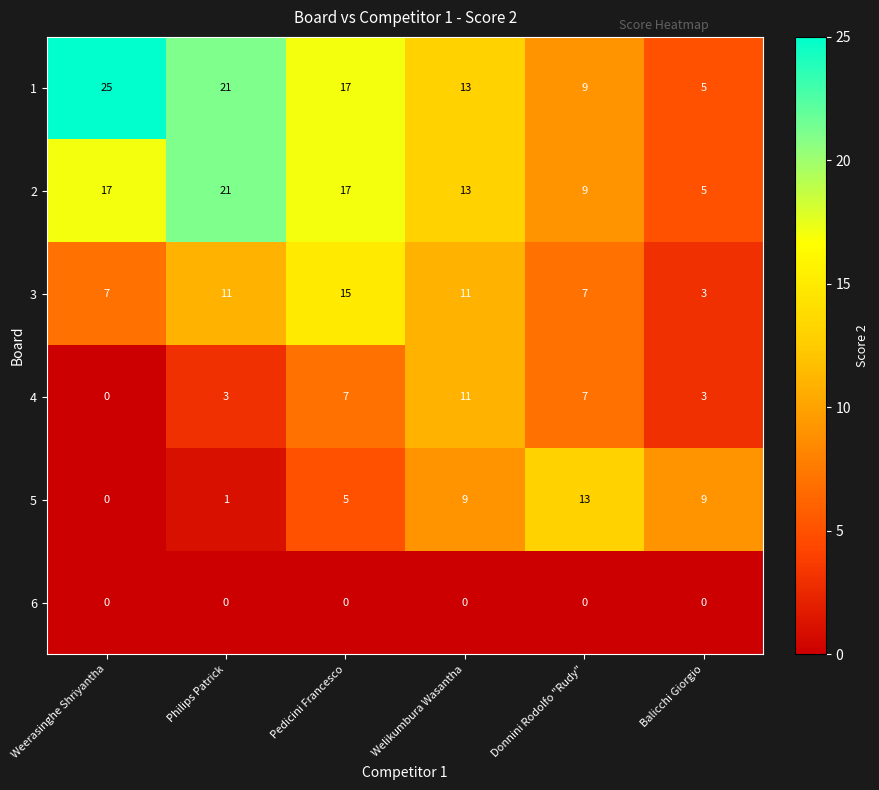

At which category is the sum across all series the highest?

Pedicini Francesco